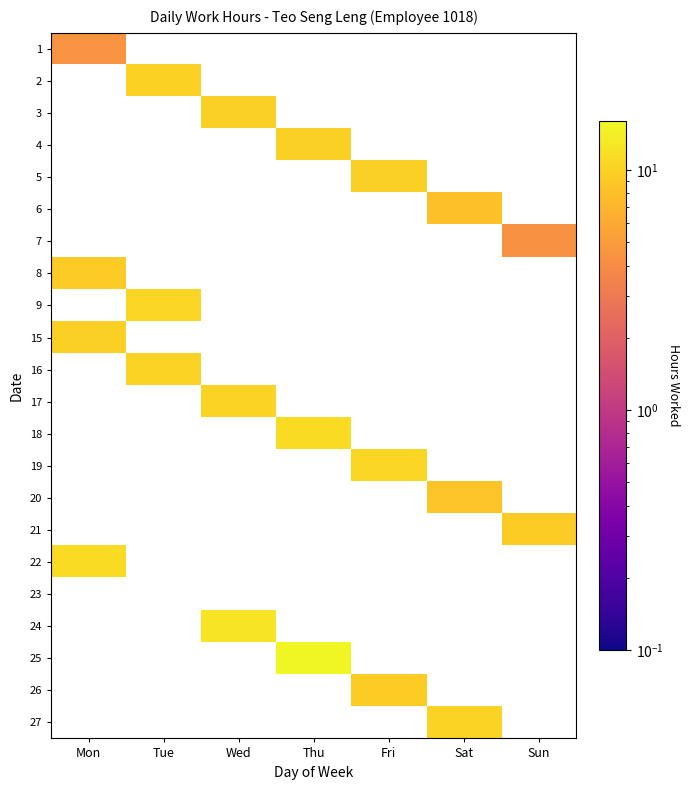

Rank the categories by 2 value from lowest to highest.

Mon, Tue, Wed, Thu, Fri, Sat, Sun